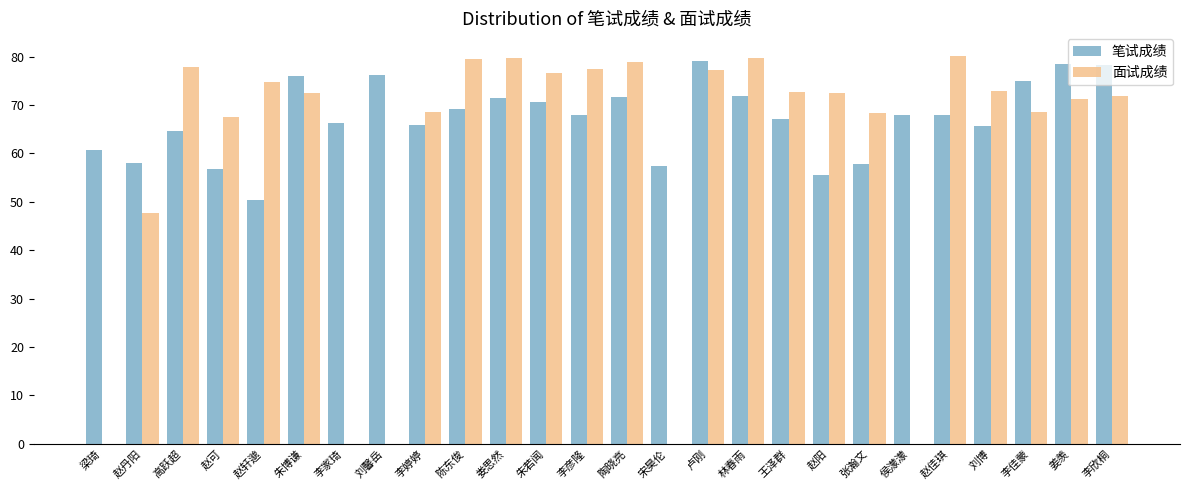

How many data points does each series have?

26